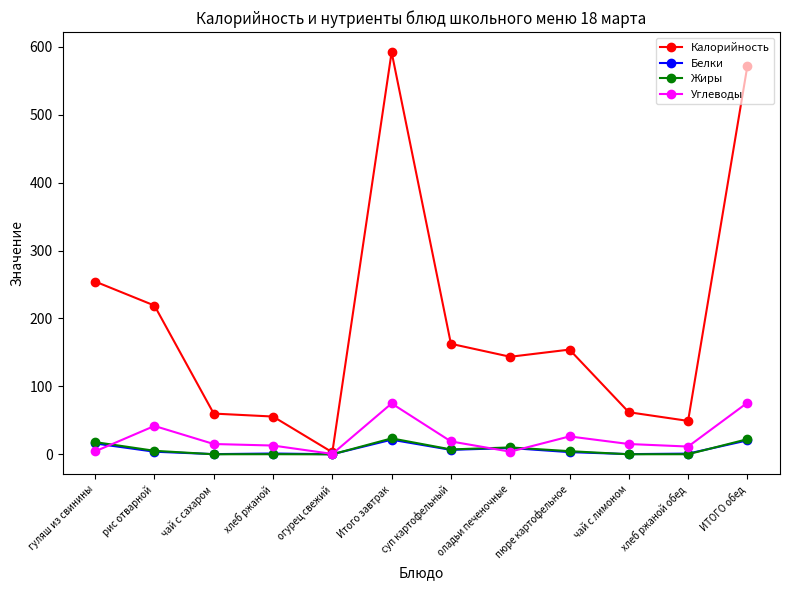

True or false: Калорийность has a value of 53.2 at суп картофельный.

False